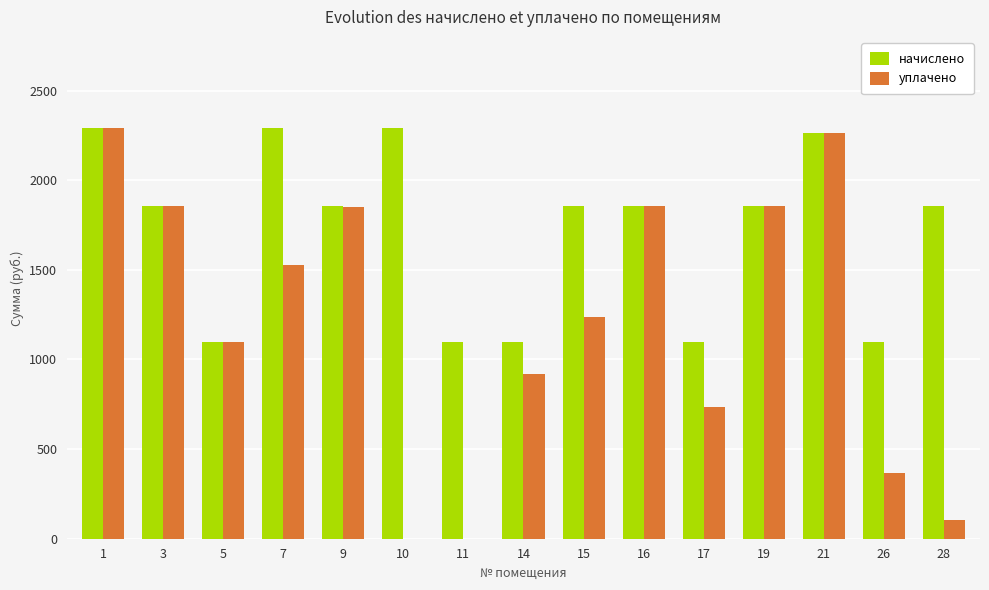

What is the maximum value for уплачено?

2289.6